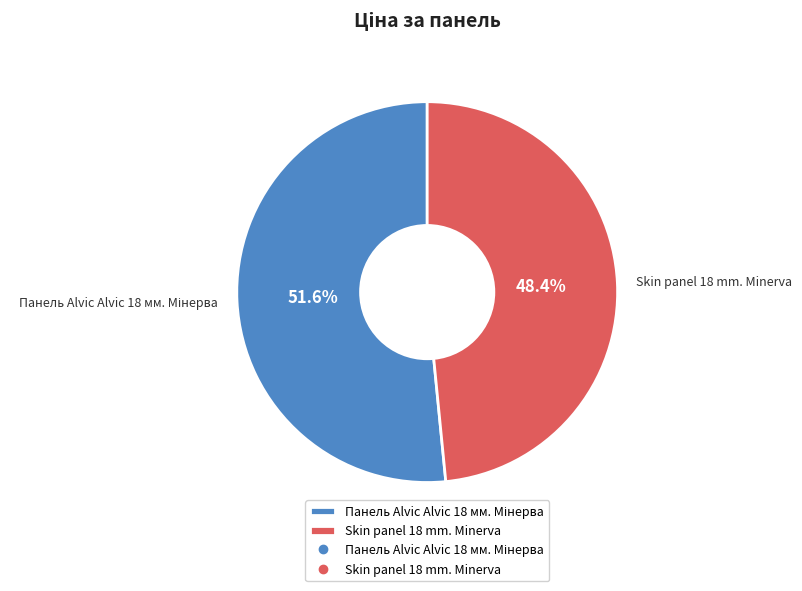

How many slices are in this pie chart?

2